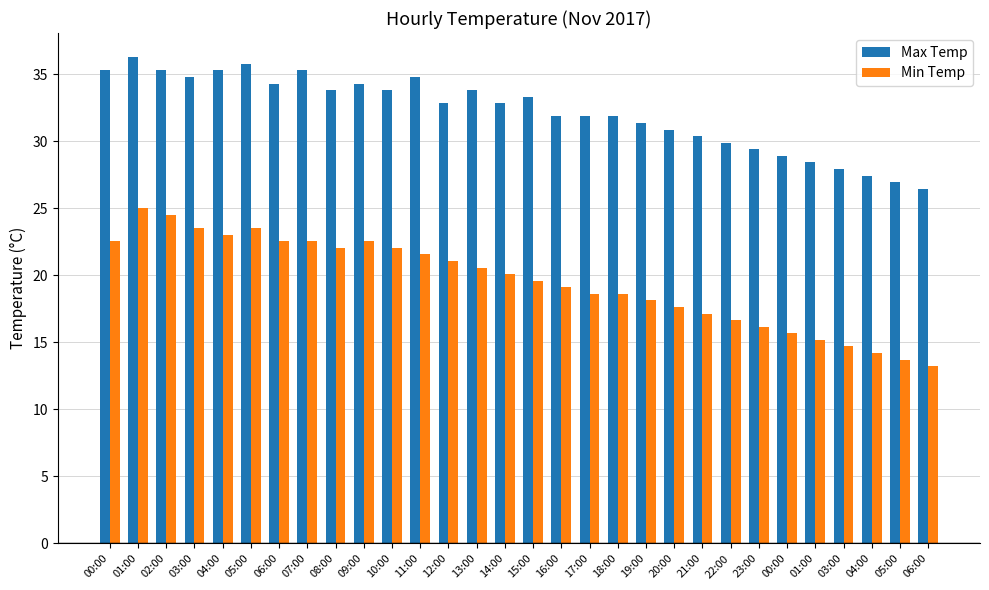

What is the value of the Min Temp bar at the 21st from the left?

17.6